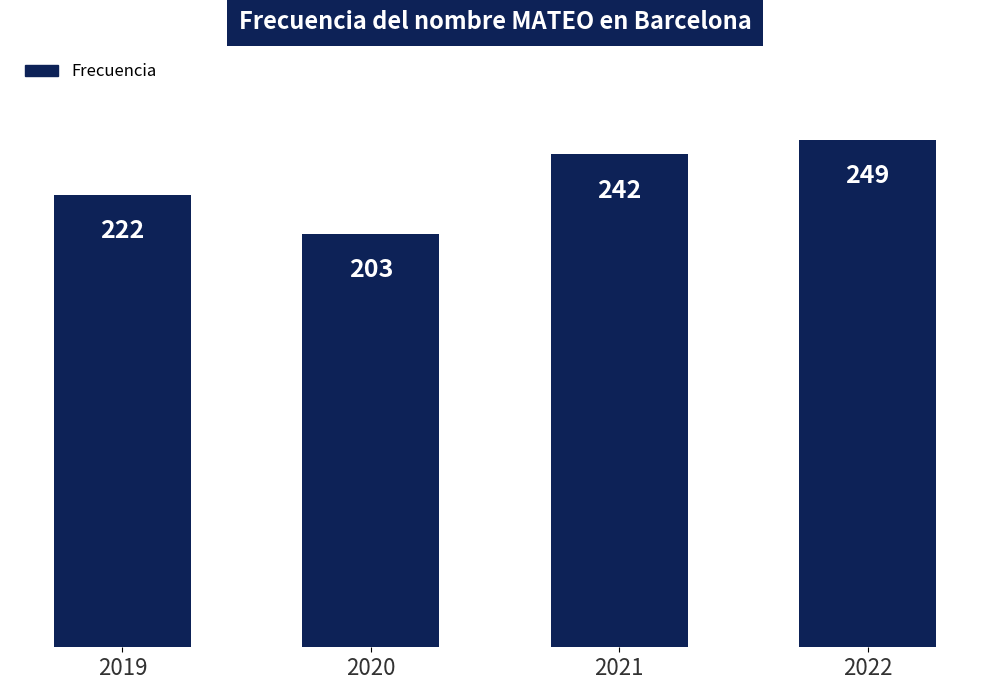

Reading left to right, extract all data points from this chart.

222	203	242	249